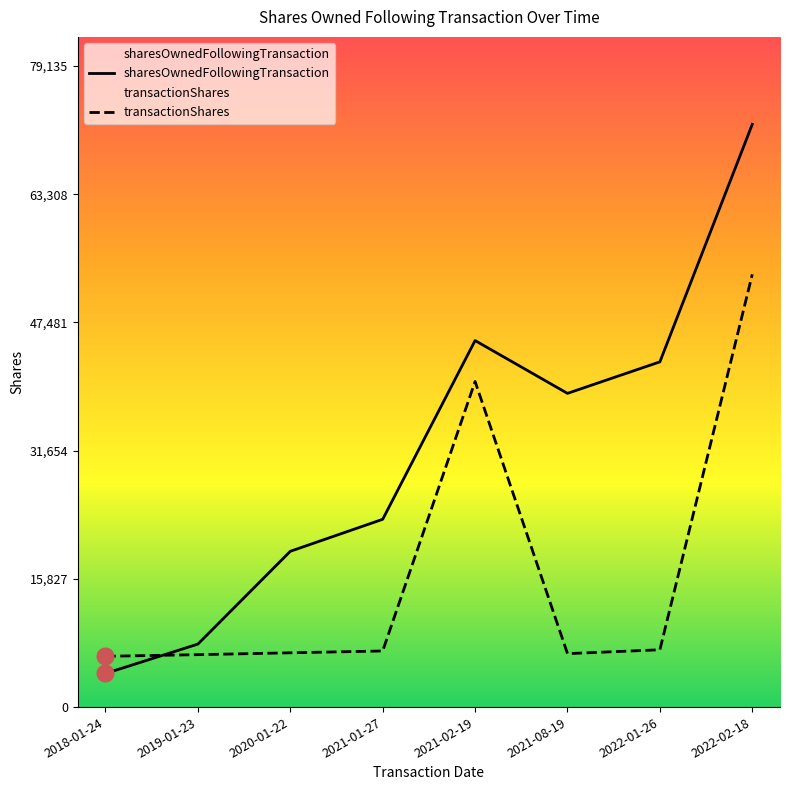

Where is the first local maximum for sharesOwnedFollowingTransaction?

2021-02-19